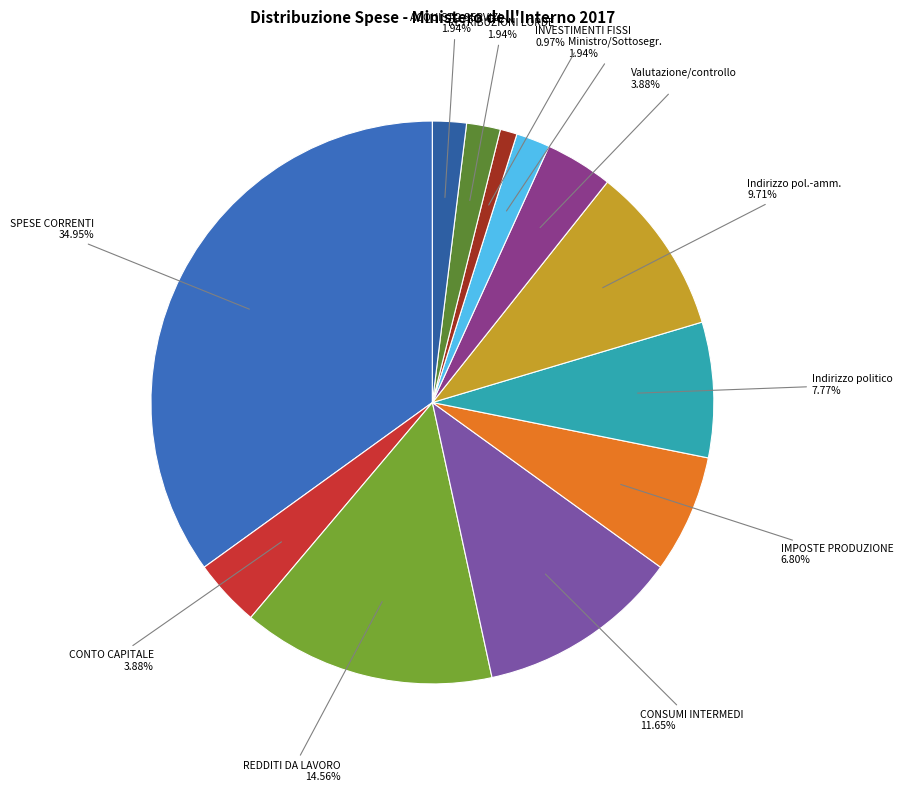

The Indirizzo politico slice represents 17% of the pie. True or false?

False